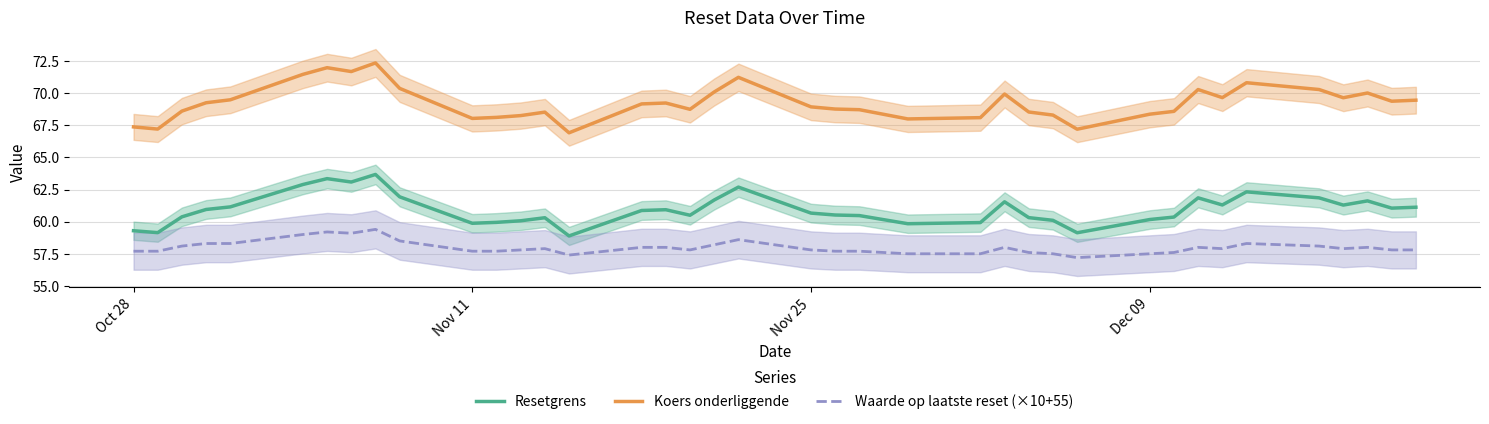

Which series has the widest spread of values?

Koers onderliggende